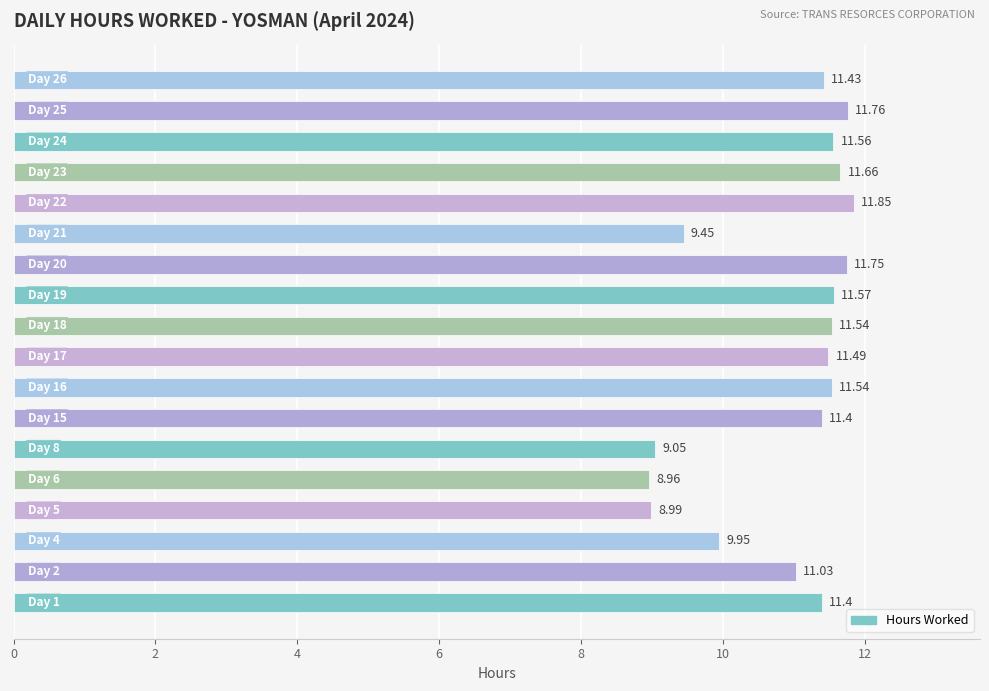

What is the difference between the maximum and minimum values?

2.9